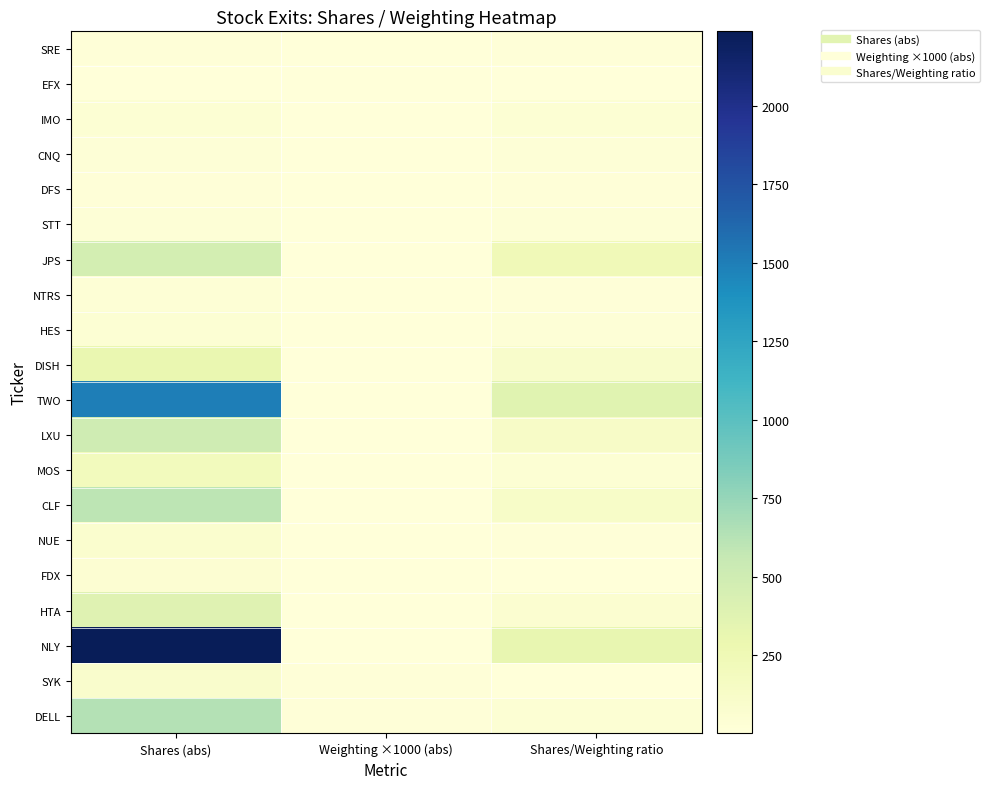

List the series in order of their peak value, highest first.

NLY, TWO, DELL, CLF, LXU, JPS, HTA, DISH, MOS, SYK, NUE, FDX, HES, IMO, NTRS, CNQ, STT, SRE, DFS, EFX